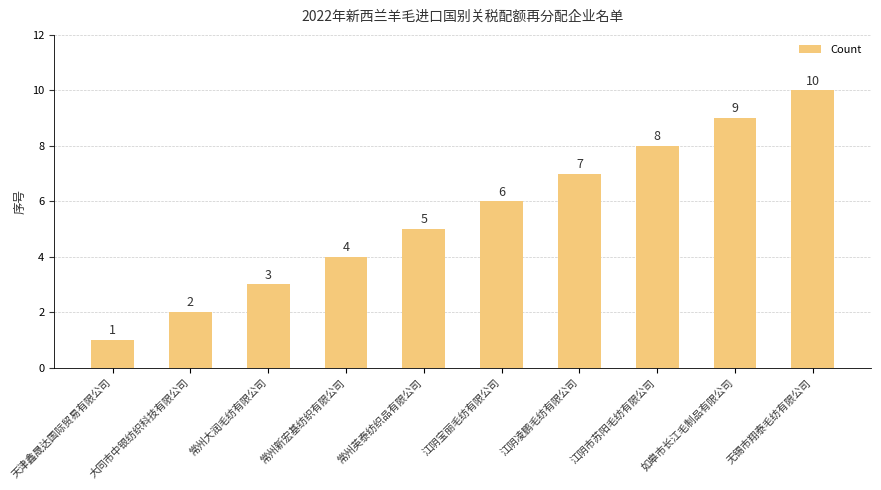

What is the value of the 2nd bar from the left?

2